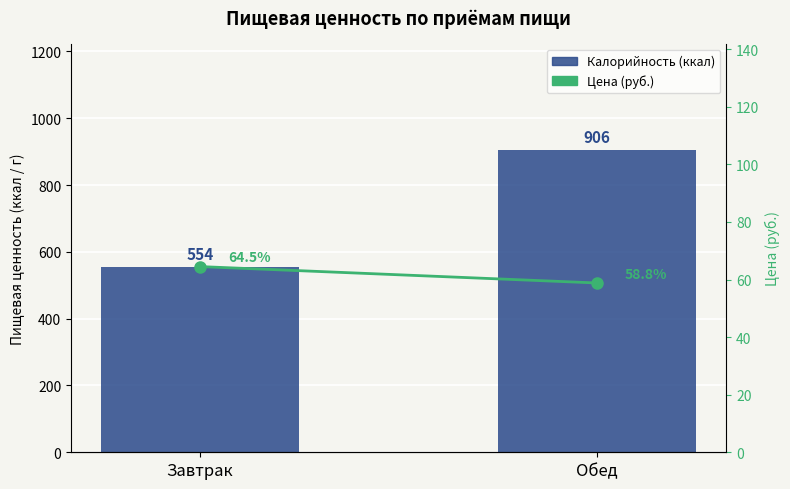

List the series in order of their peak value, lowest first.

Цена (руб.), Калорийность (ккал)